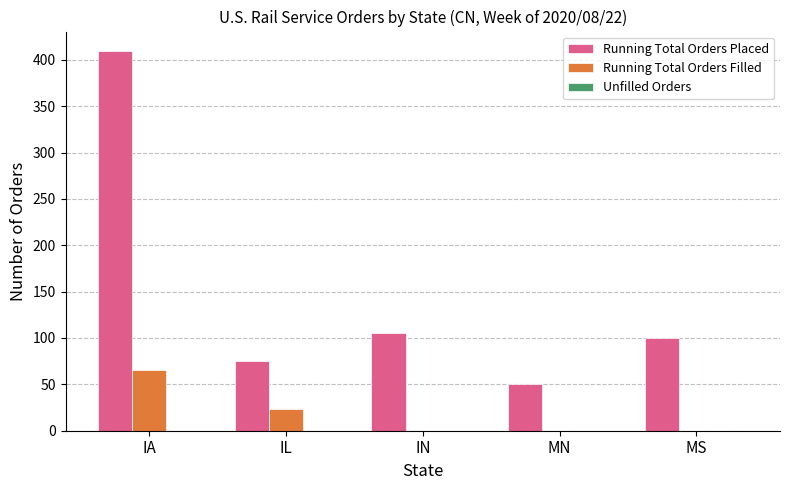

Count the number of categories in the chart.

5